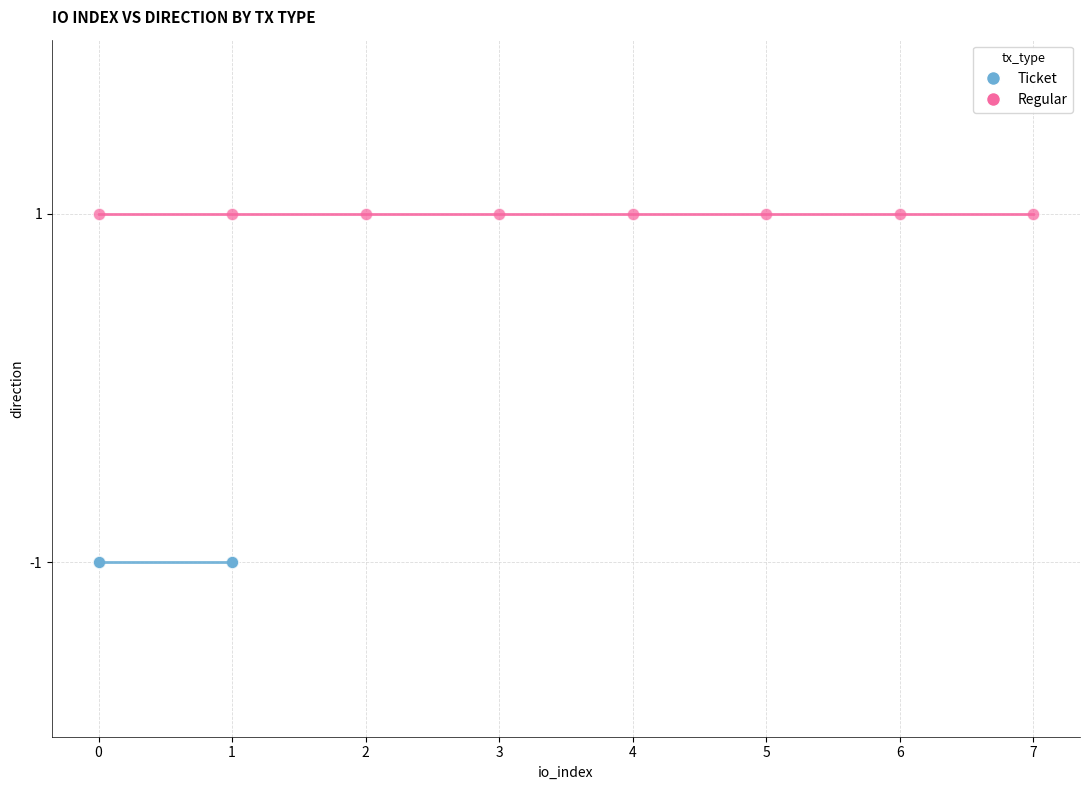

Which series reaches the minimum Y coordinate?

Ticket